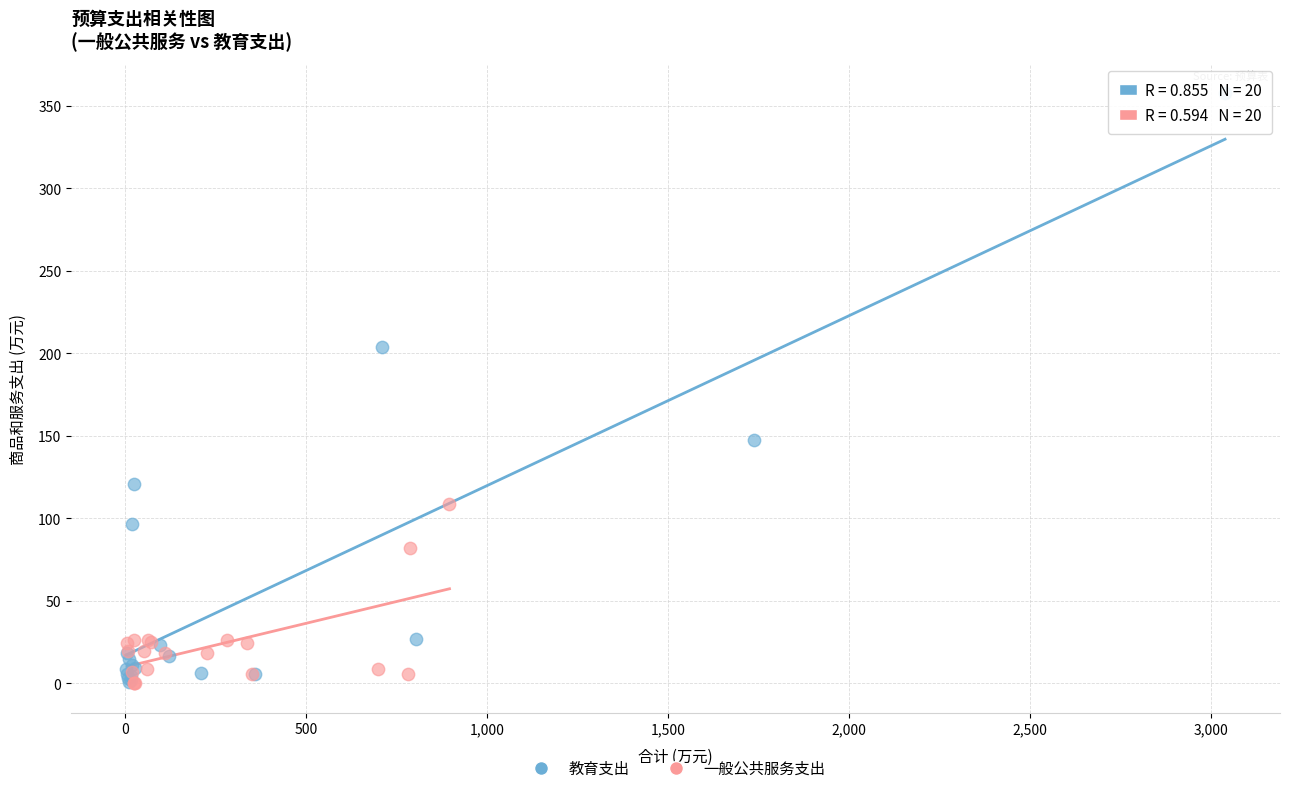

What are all the series names shown in the legend?

教育支出, 一般公共服务支出